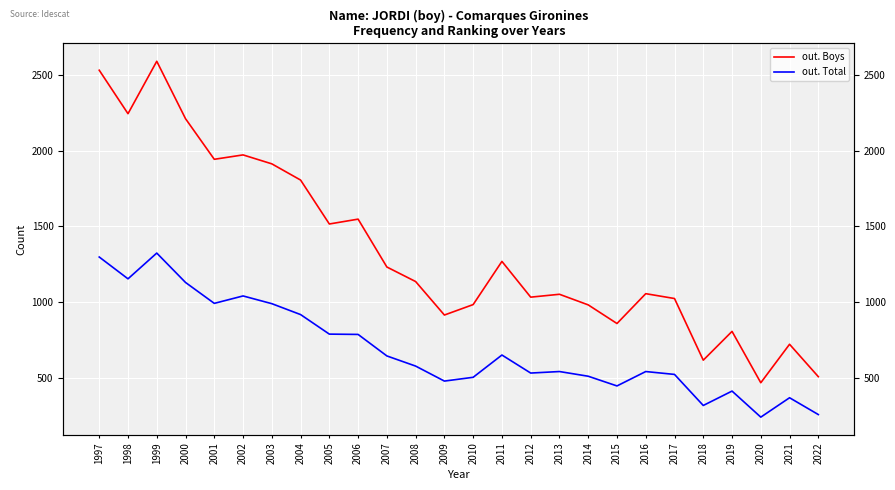

List the series in order of their peak value, lowest first.

out. Total, out. Boys